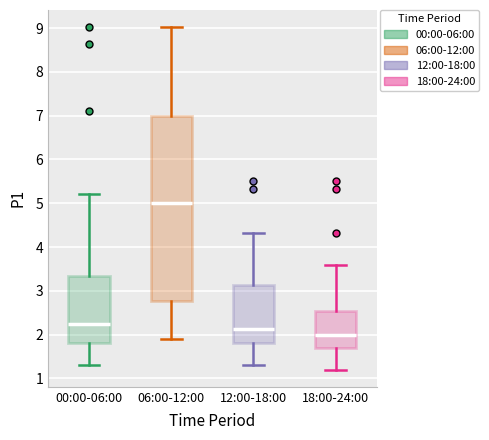

Reading left to right, transcribe this box plot: for each box, give where its median line is, the range the box spans, and where its two whiskers end, as read against the y-axis. The values are not printed on the chart, so give them approximately, as read against the axis.

00:00-06:00: median 2.2, box 1.8 to 3.3, whiskers 1.3 to 5.2
06:00-12:00: median 5.0, box 2.8 to 7.0, whiskers 1.9 to 9.0
12:00-18:00: median 2.1, box 1.8 to 3.1, whiskers 1.3 to 4.3
18:00-24:00: median 2.0, box 1.7 to 2.5, whiskers 1.2 to 3.6